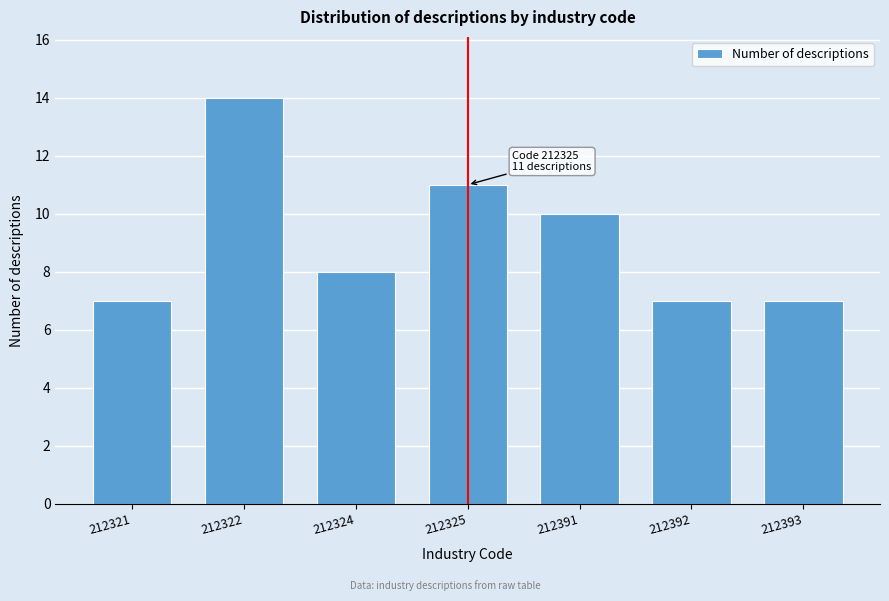

Reading right to left, list all the values displayed in this chart.

7	7	10	11	8	14	7